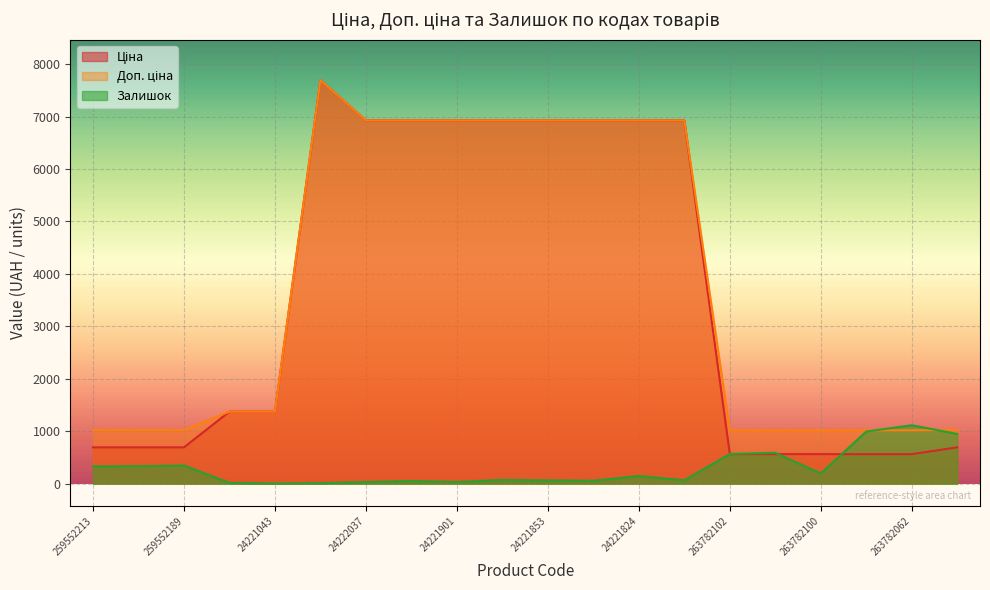

What is the label of the 1st point from the right?

259551693